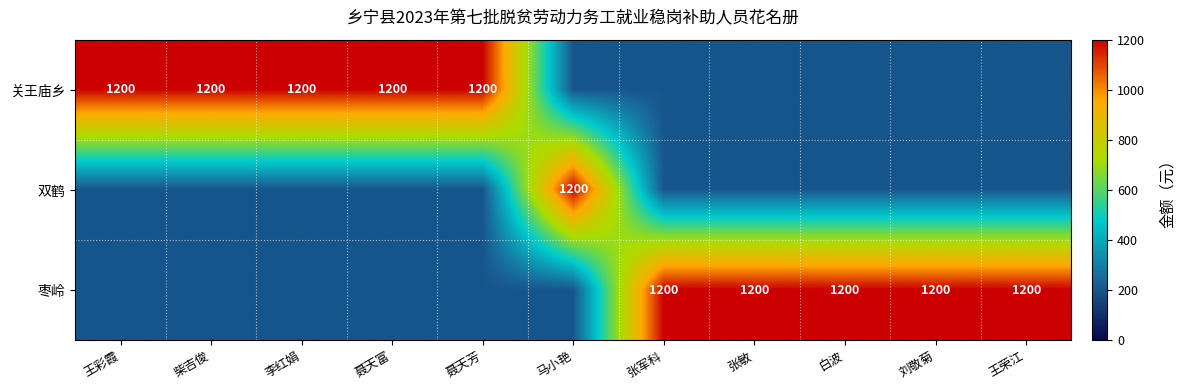

The value of 关王庙乡 at 聂天芳 is 447. True or false?

False